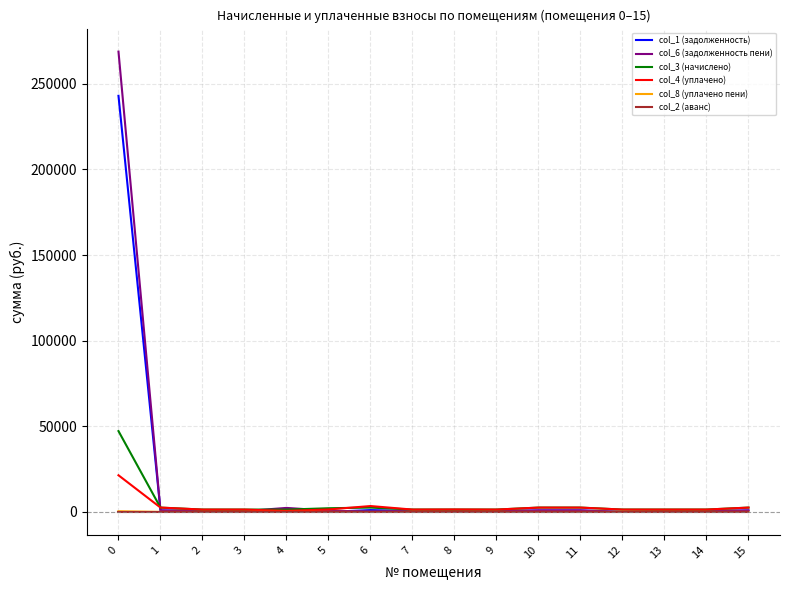

Which series has the widest spread of values?

col_6 (задолженность пени)